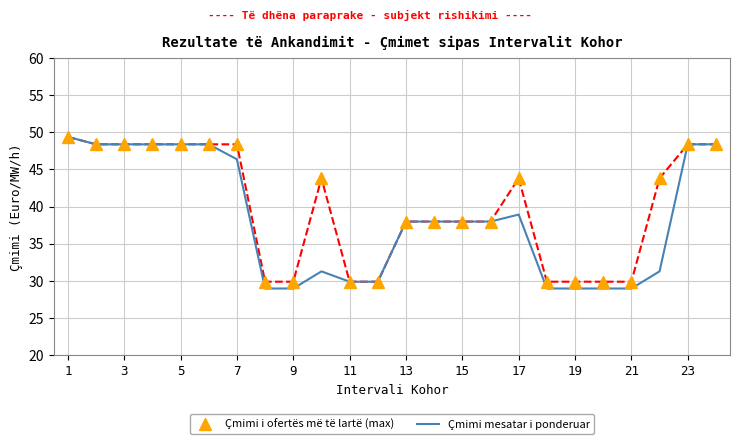

What is the smallest value displayed?

29.0